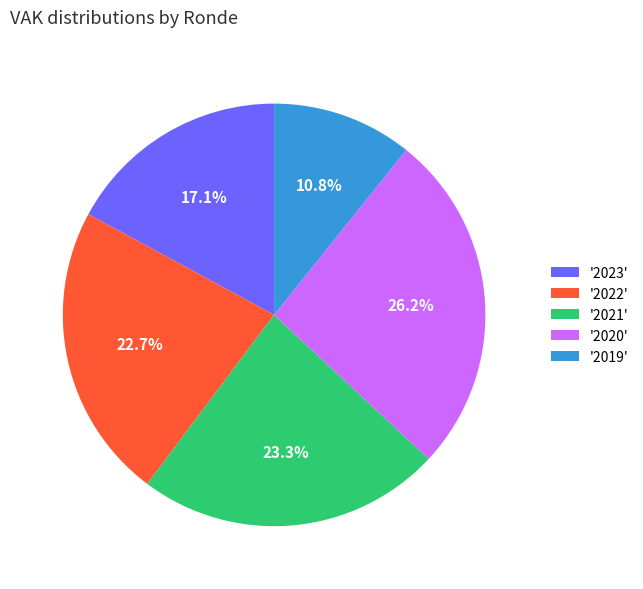

Is the sum of '2019' and '2020' greater than half?

No